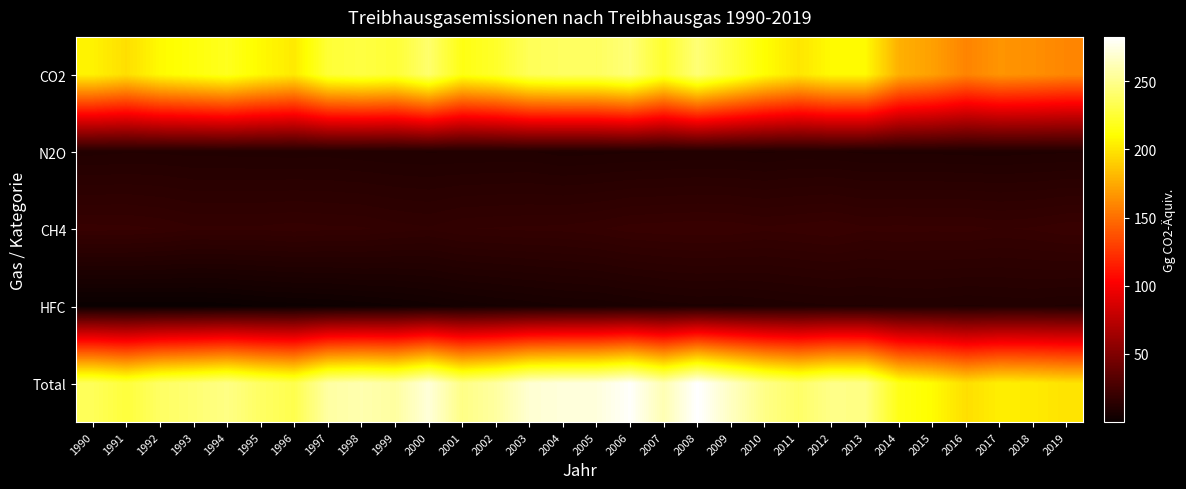

Which series has the widest spread of values?

CO2